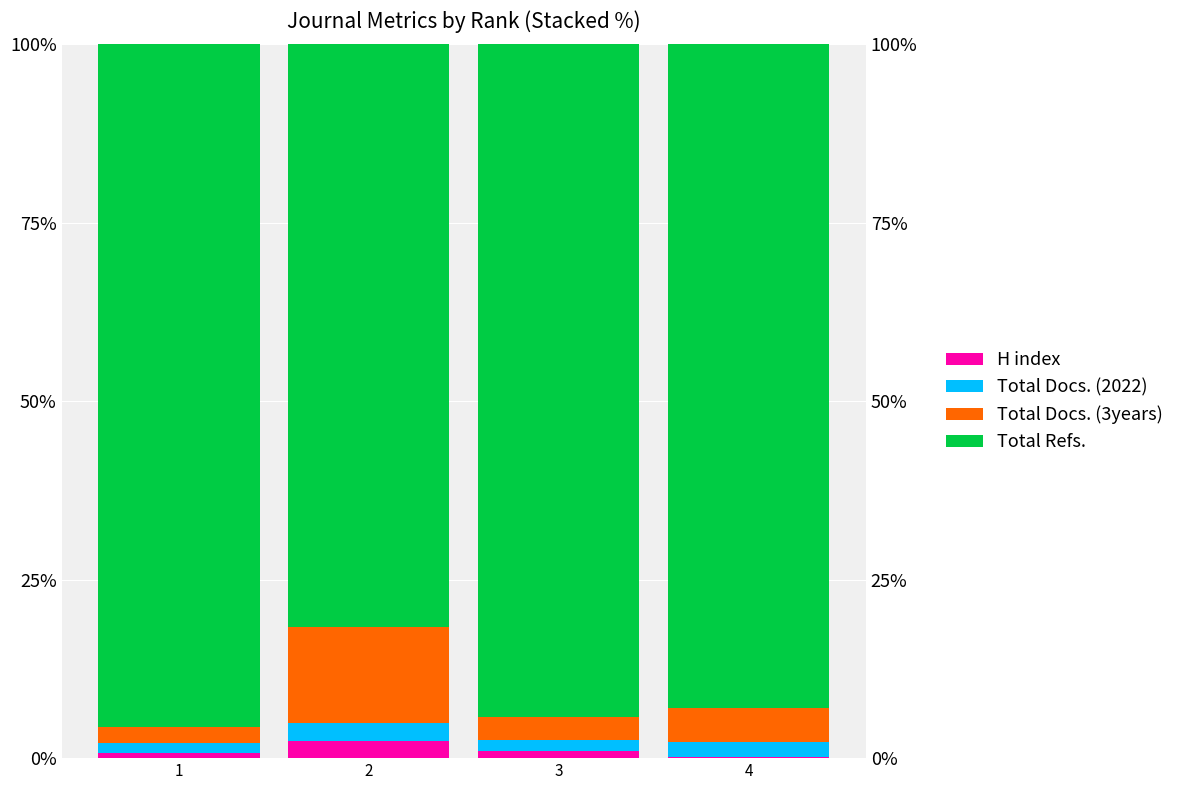

At which label is Total Docs. (3years) closest to 7?

4